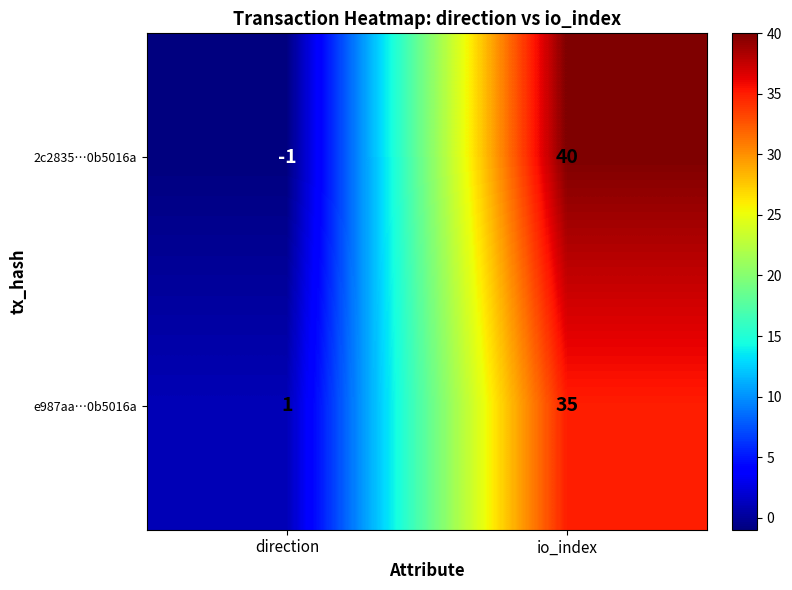

Where is 2c2835…0b5016a nearest to the value 19?

direction